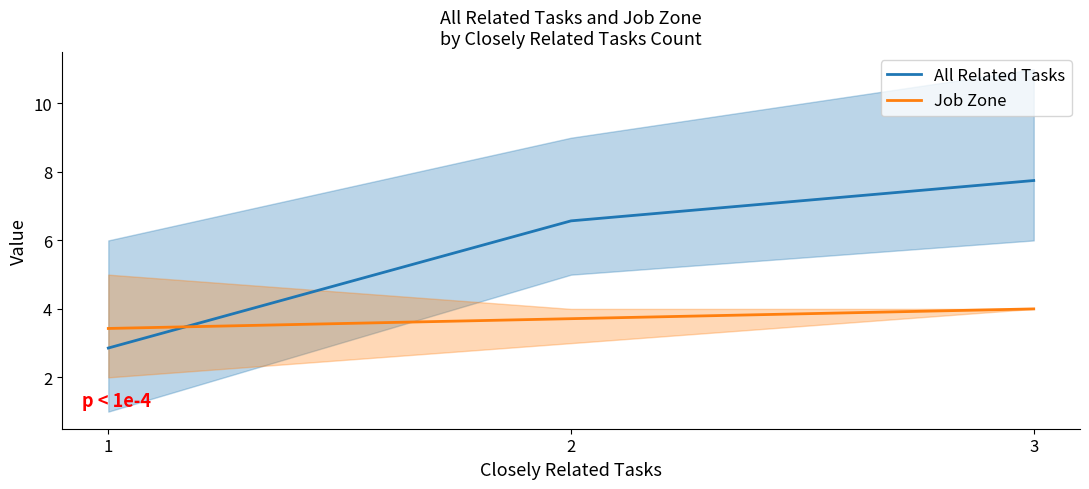

What is the difference between the maximum and minimum values in the All Related Tasks series?

4.9